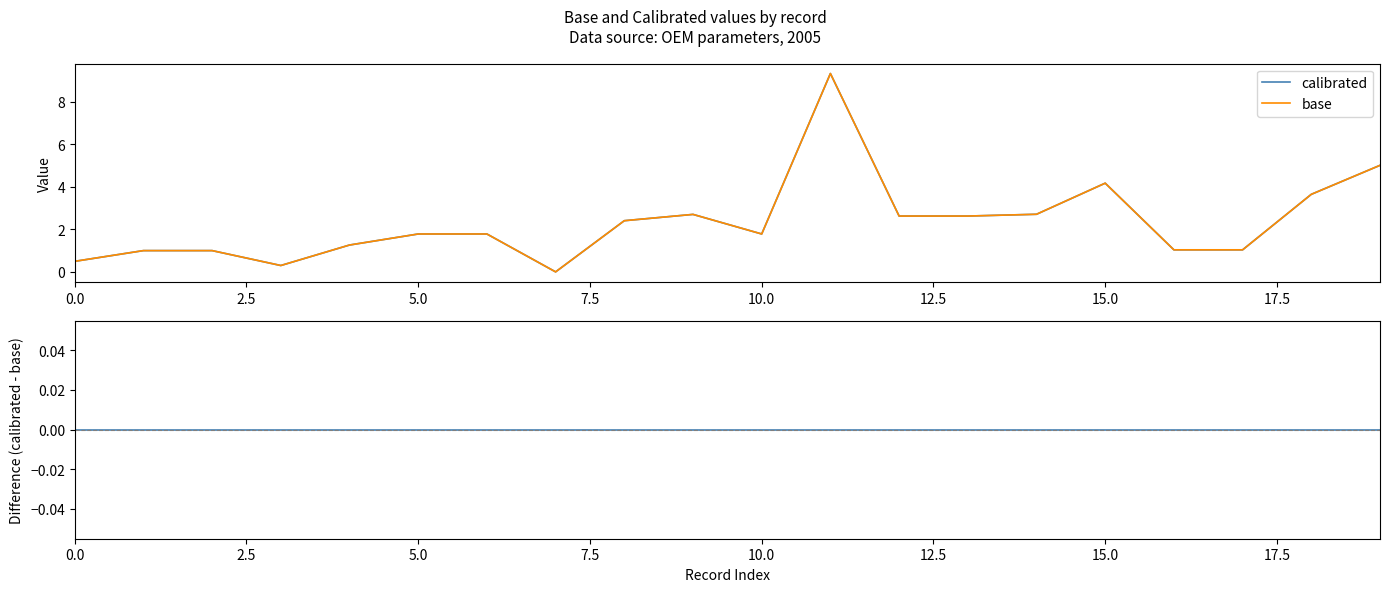

At which label does base reach its peak?

11